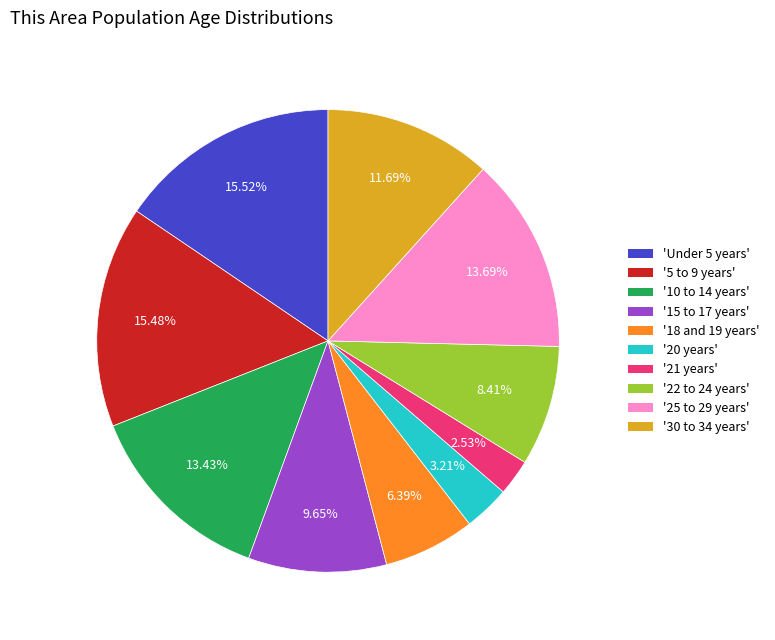

Is there any slice that represents more than half of the pie?

No